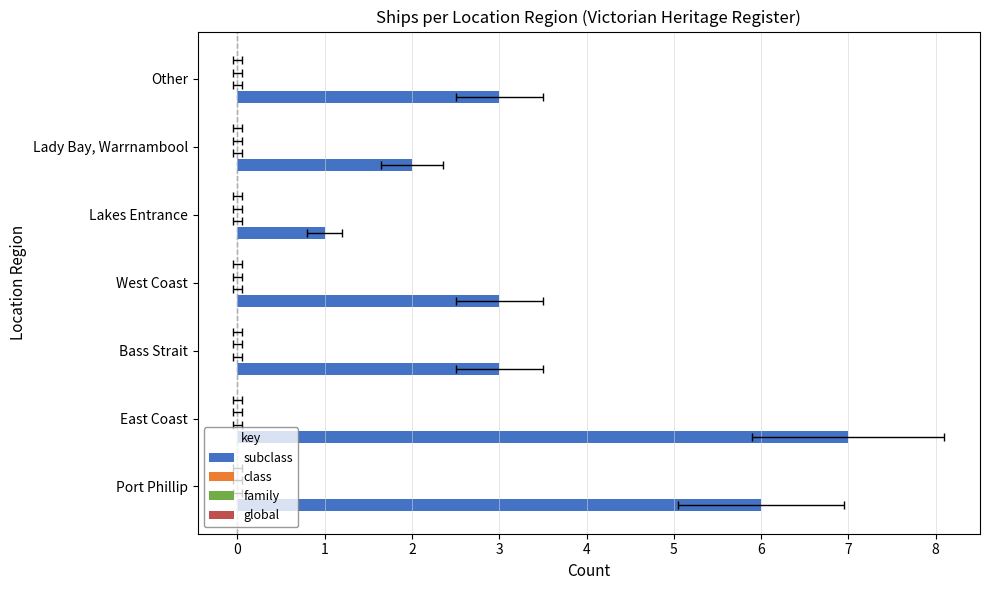

What is the average value of the class series?

0.2